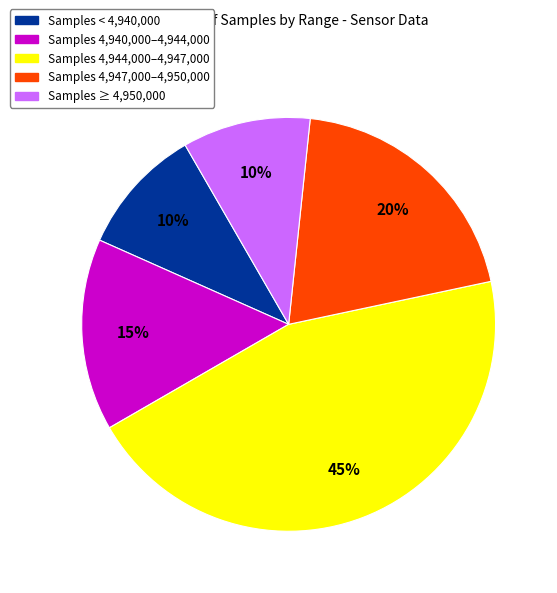

To the nearest percent, what is the average slice percentage?

20%